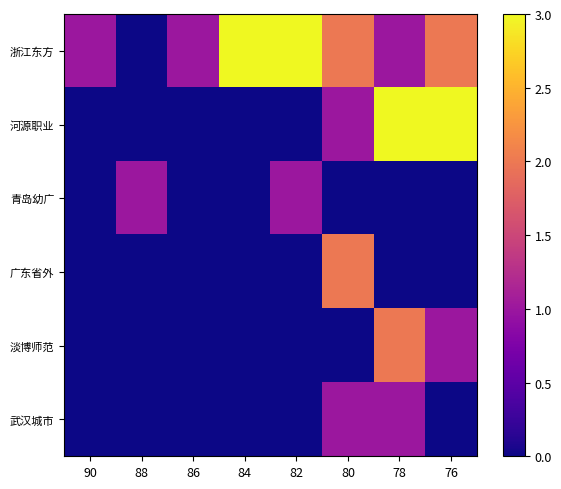

Reading left to right, transcribe all the data shown in this chart.

浙江东方: 90=1	88=0	86=1	84=3	82=3	80=2	78=1	76=2
河源职业: 90=0	88=0	86=0	84=0	82=0	80=1	78=3	76=3
青岛幼广: 90=0	88=1	86=0	84=0	82=1	80=0	78=0	76=0
广东省外: 90=0	88=0	86=0	84=0	82=0	80=2	78=0	76=0
淡博师范: 90=0	88=0	86=0	84=0	82=0	80=0	78=2	76=1
武汉城市: 90=0	88=0	86=0	84=0	82=0	80=1	78=1	76=0